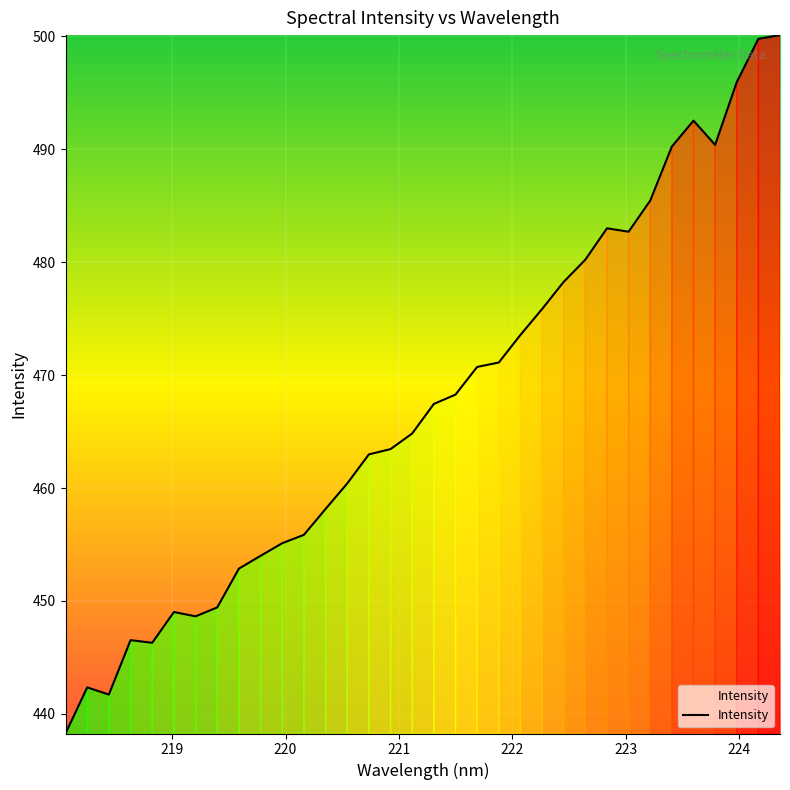

What is the difference between the maximum and minimum values?

61.8